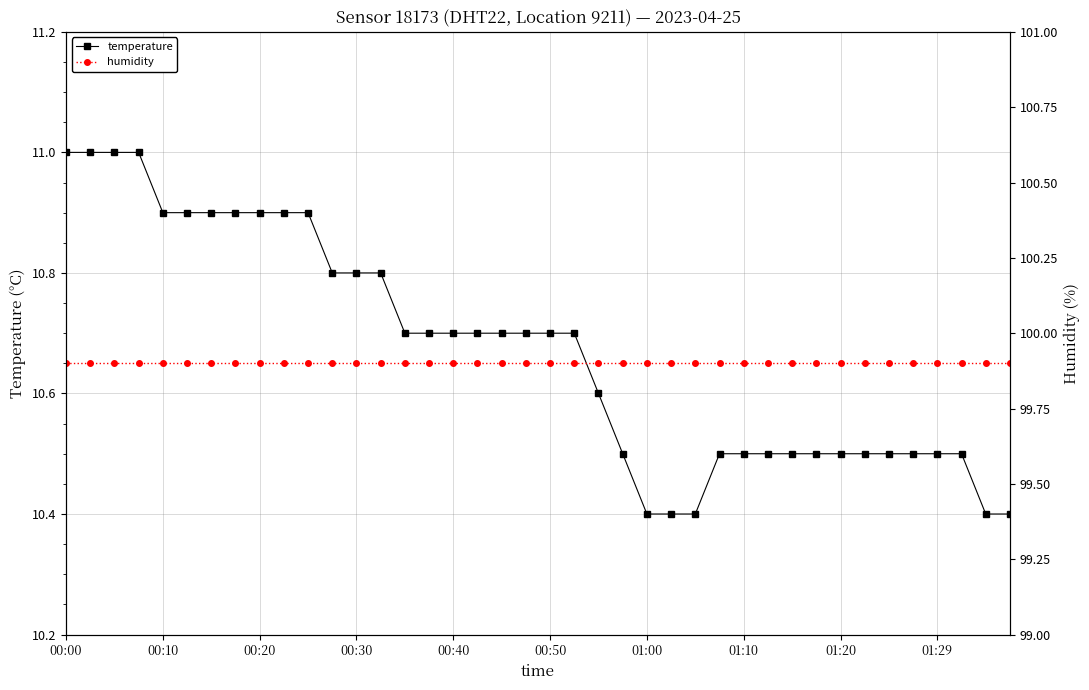

What value does the temperature series have at 00:30?

10.8